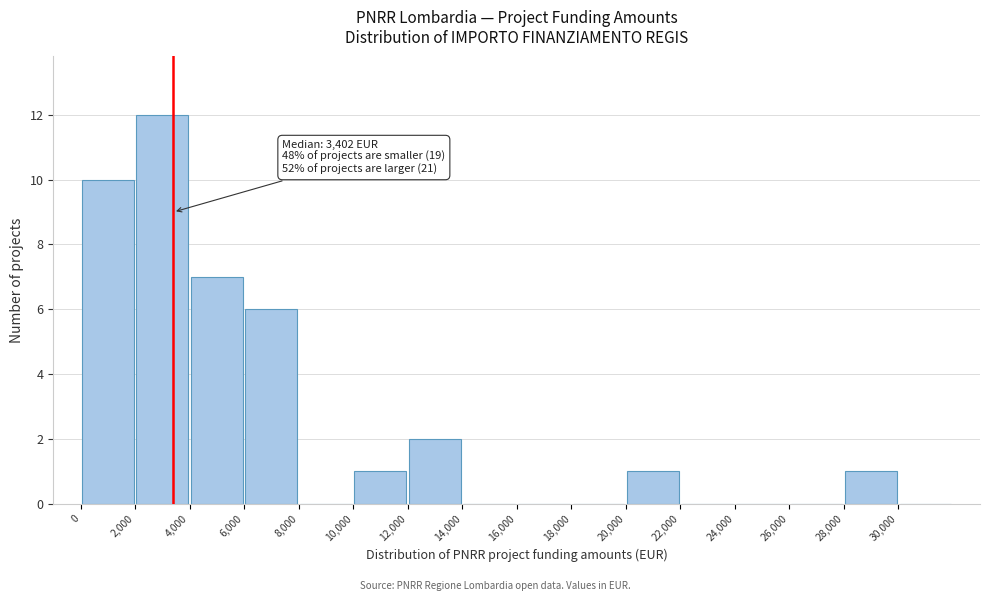

Over which range of the x-axis is the bar tallest?

2000 to 4000